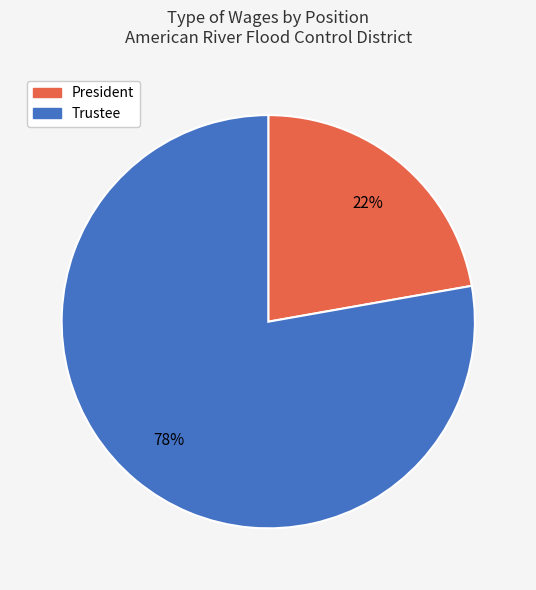

Combined, do Trustee and President account for over 50%?

Yes